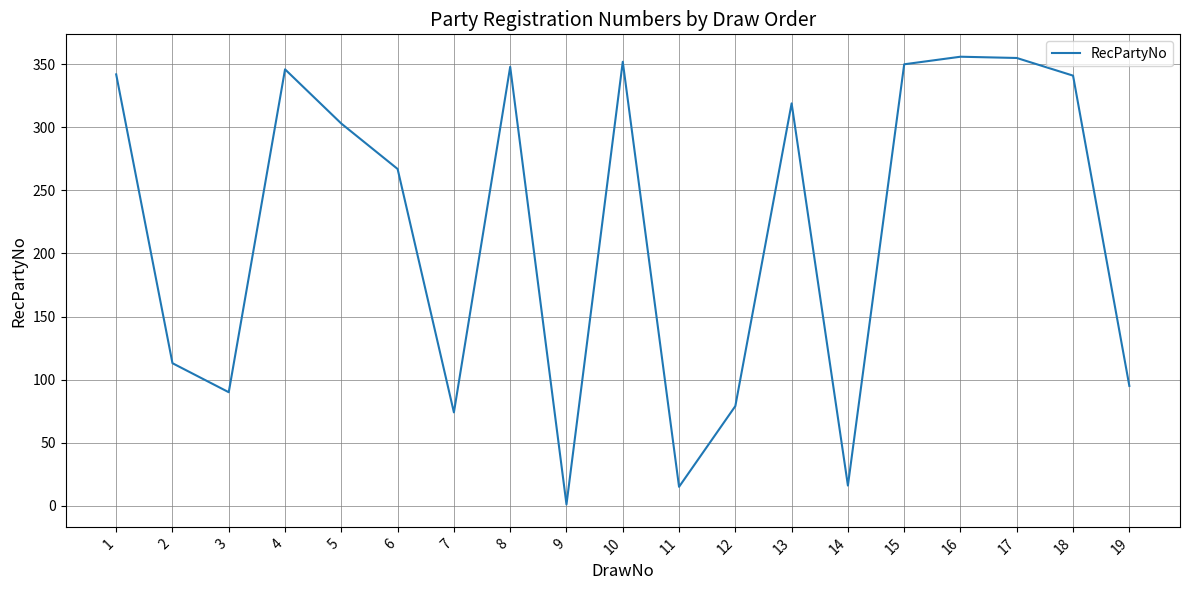

The value at 2 is 113. True or false?

True